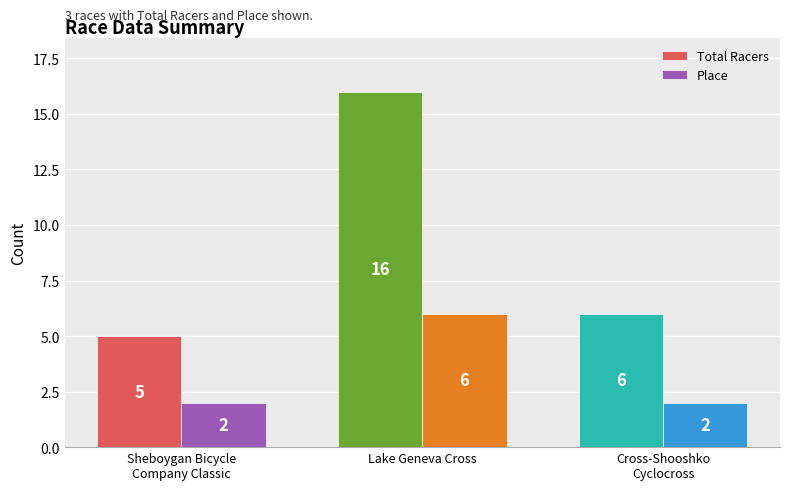

At which label does Total Racers first exceed 6?

Lake Geneva Cross